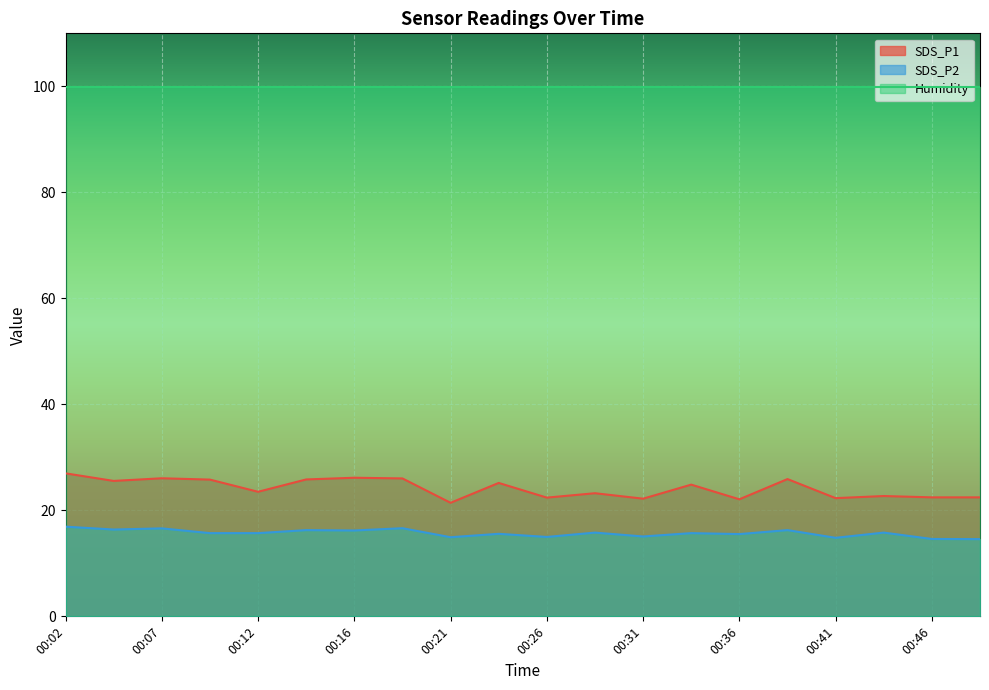

What is the spread (max minus min) of values at 00:21?

85.0